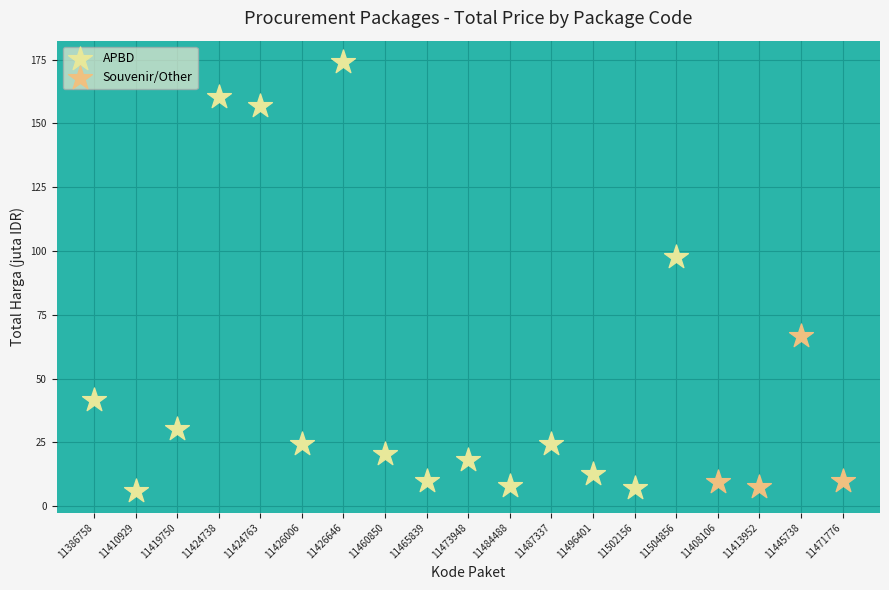

Which series has the widest spread of Y values?

APBD